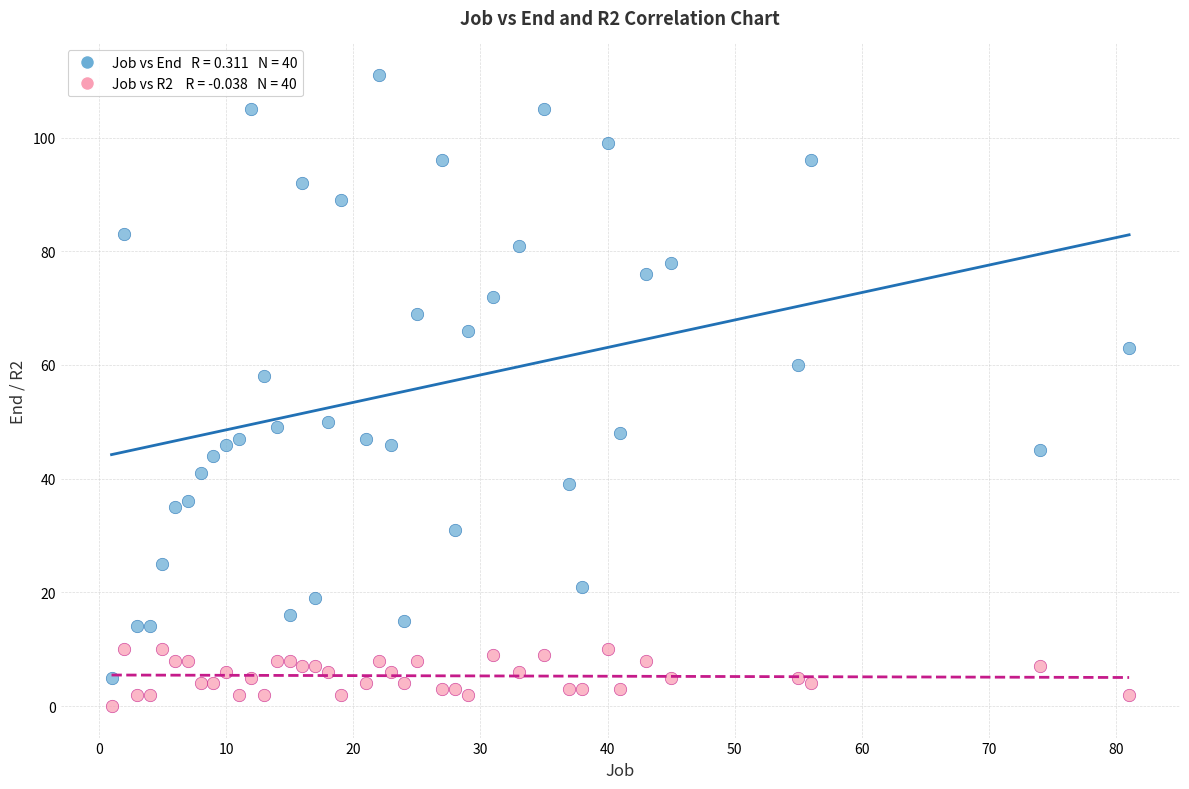

Across all data points, what is the range of X values (max minus min)?

80